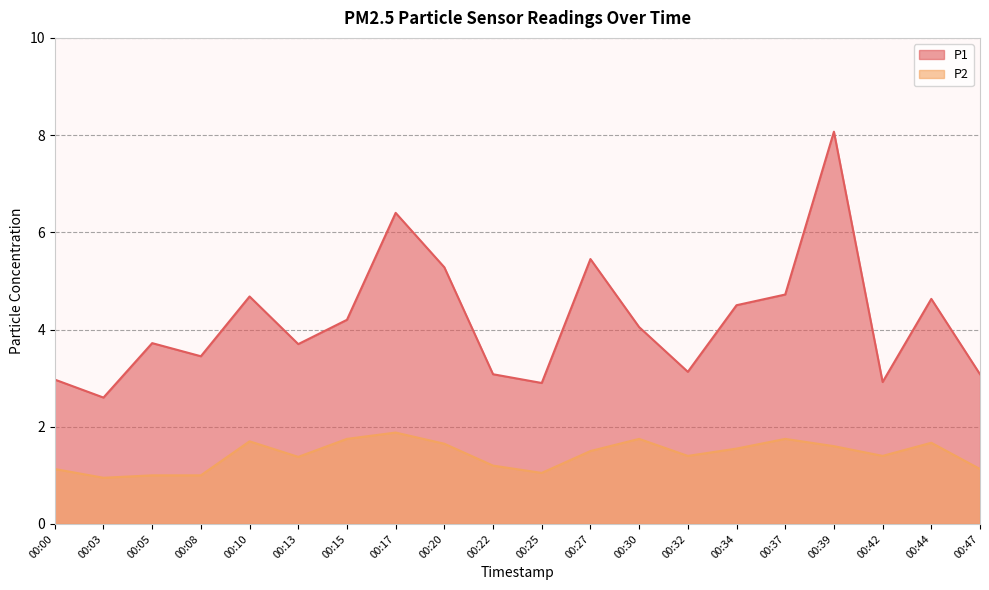

What is the difference between the second highest and second lowest values in the P1 series?

3.5